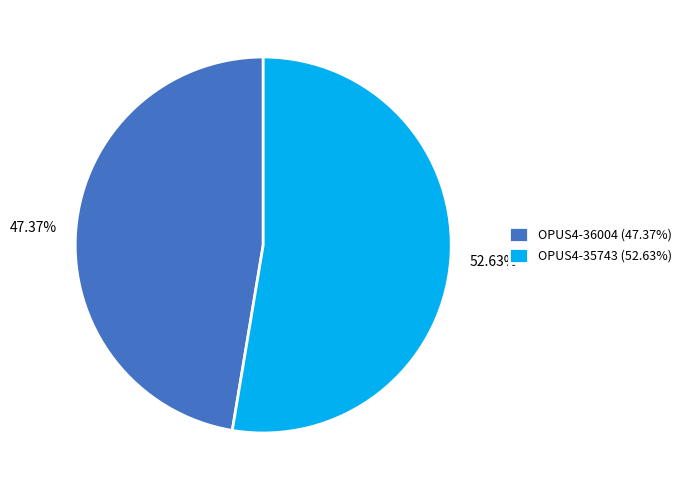

Rank the categories by value from lowest to highest.

OPUS4-36004, OPUS4-35743